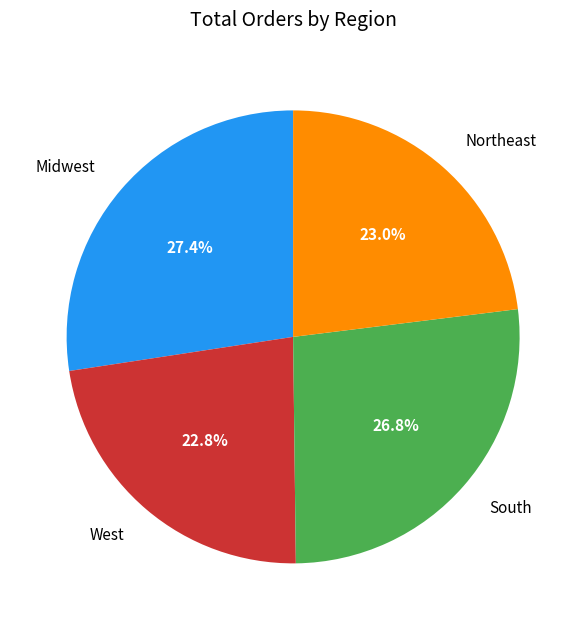

What is the total percentage of Northeast and South?

49.8%